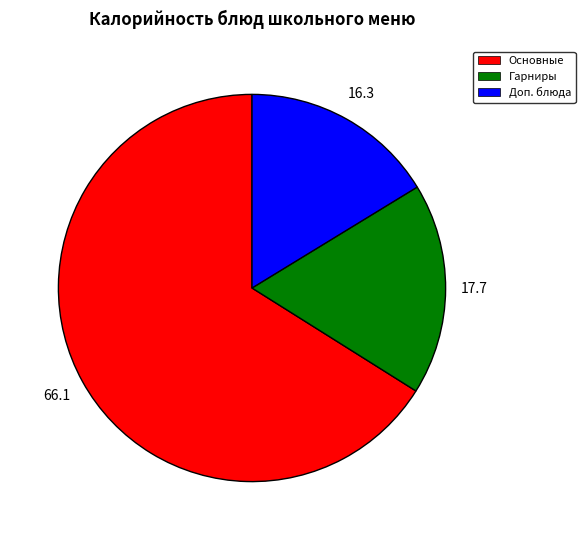

Does any single category account for the majority?

Yes